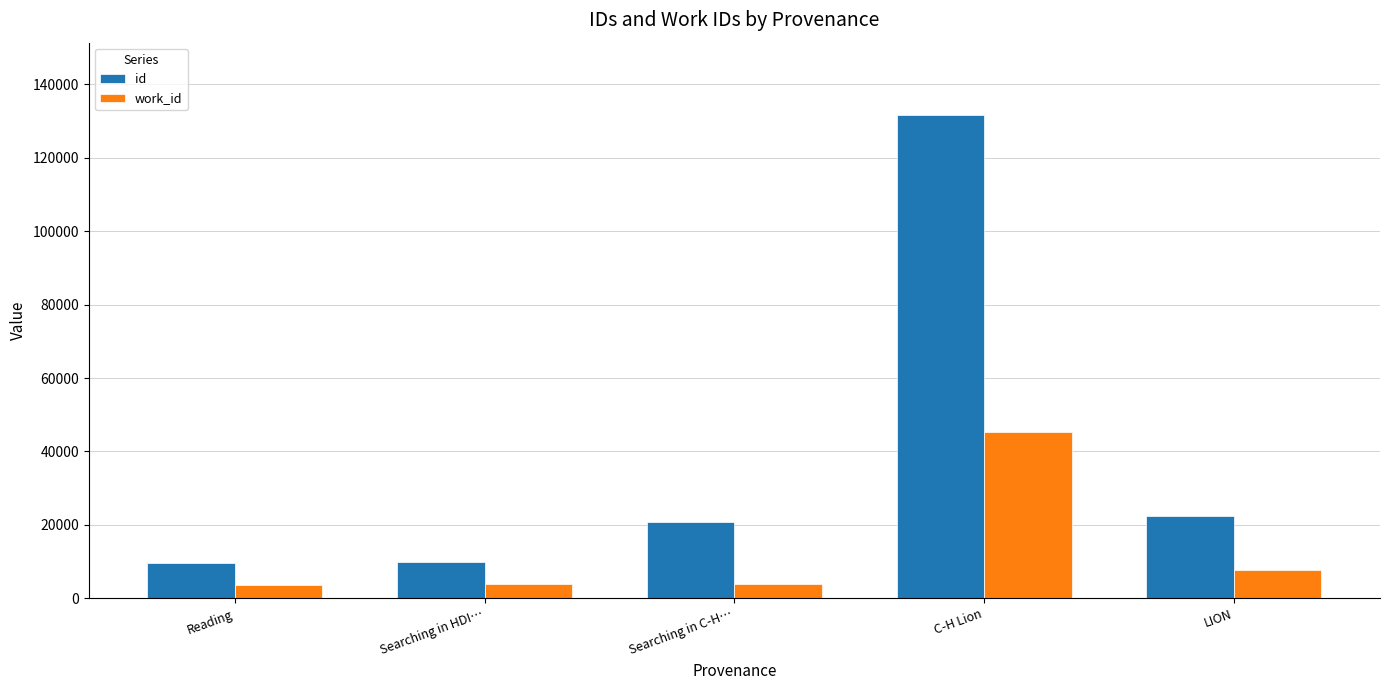

What is the greatest value displayed?

131602